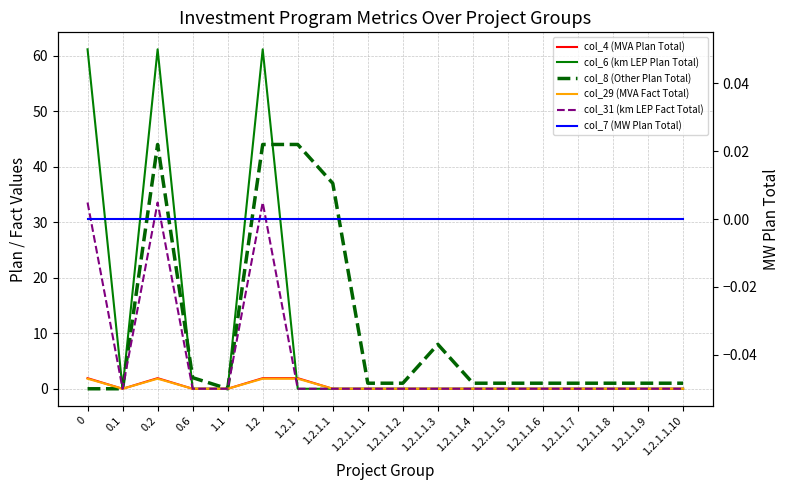

At 1.2.1.1.6, list the series in order from smallest to largest.

col_4 (MVA Plan Total), col_6 (km LEP Plan Total), col_29 (MVA Fact Total), col_31 (km LEP Fact Total), col_7 (MW Plan Total), col_8 (Other Plan Total)